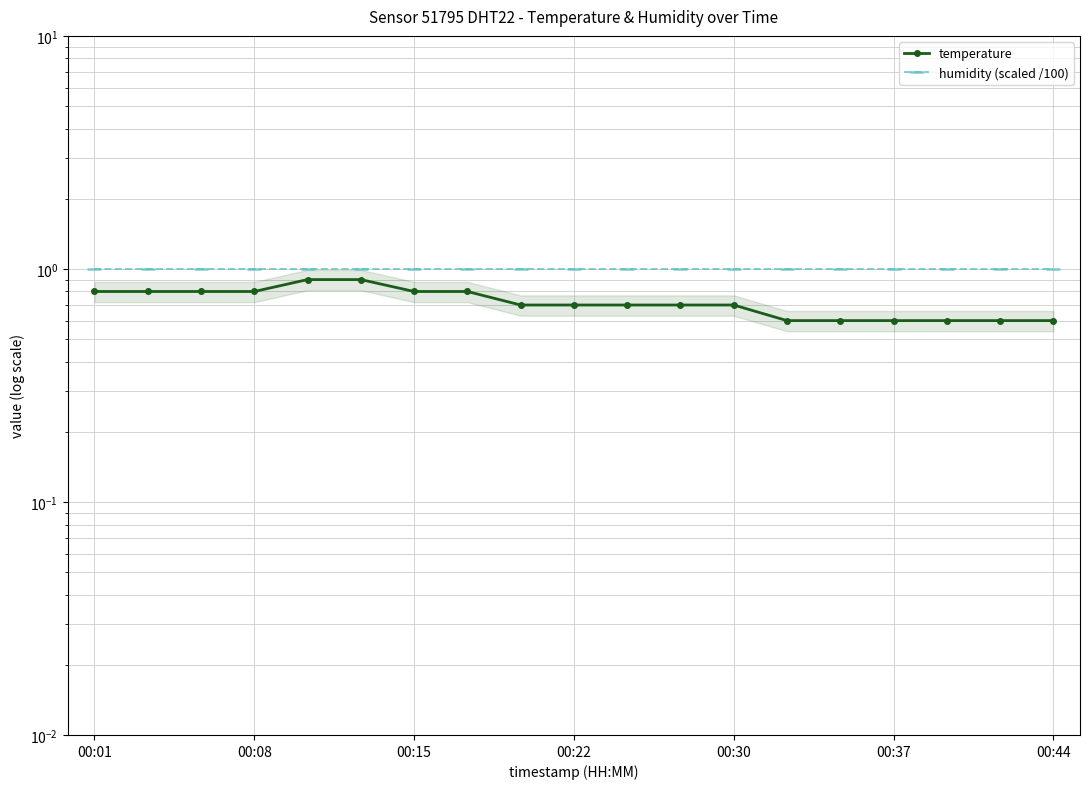

Reading right to left, transcribe all the data shown in this chart.

temperature: 0.6	0.6	0.6	0.6	0.6	0.6	0.7	0.7	0.7	0.7	0.7	0.8	0.8	0.9	0.9	0.8	0.8	0.8	0.8
humidity (scaled /100): 1.0	1.0	1.0	1.0	1.0	1.0	1.0	1.0	1.0	1.0	1.0	1.0	1.0	1.0	1.0	1.0	1.0	1.0	1.0